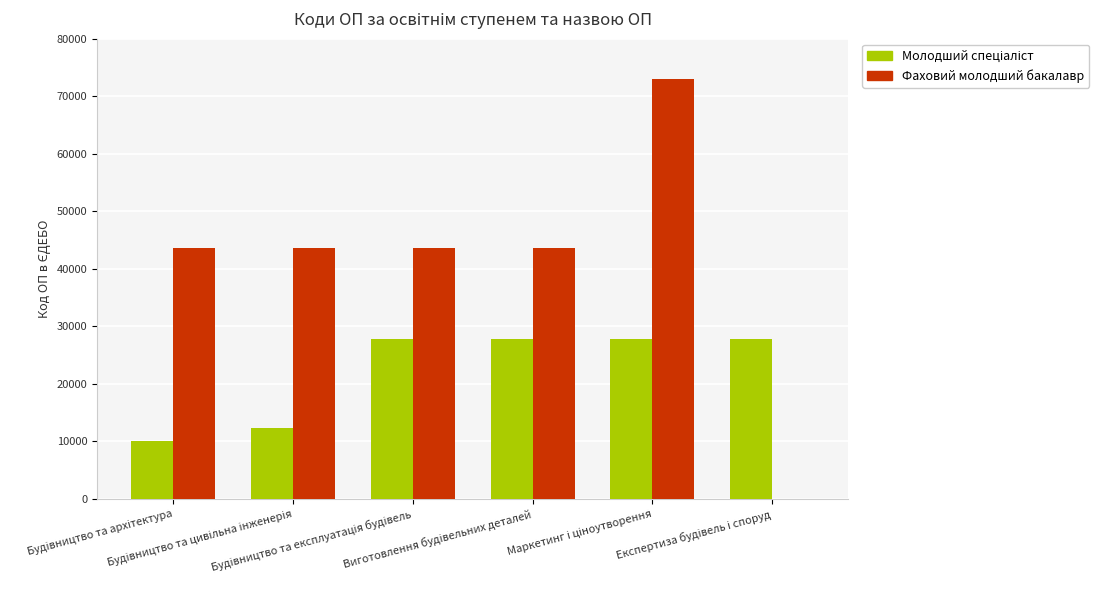

How many groups of bars are there?

6